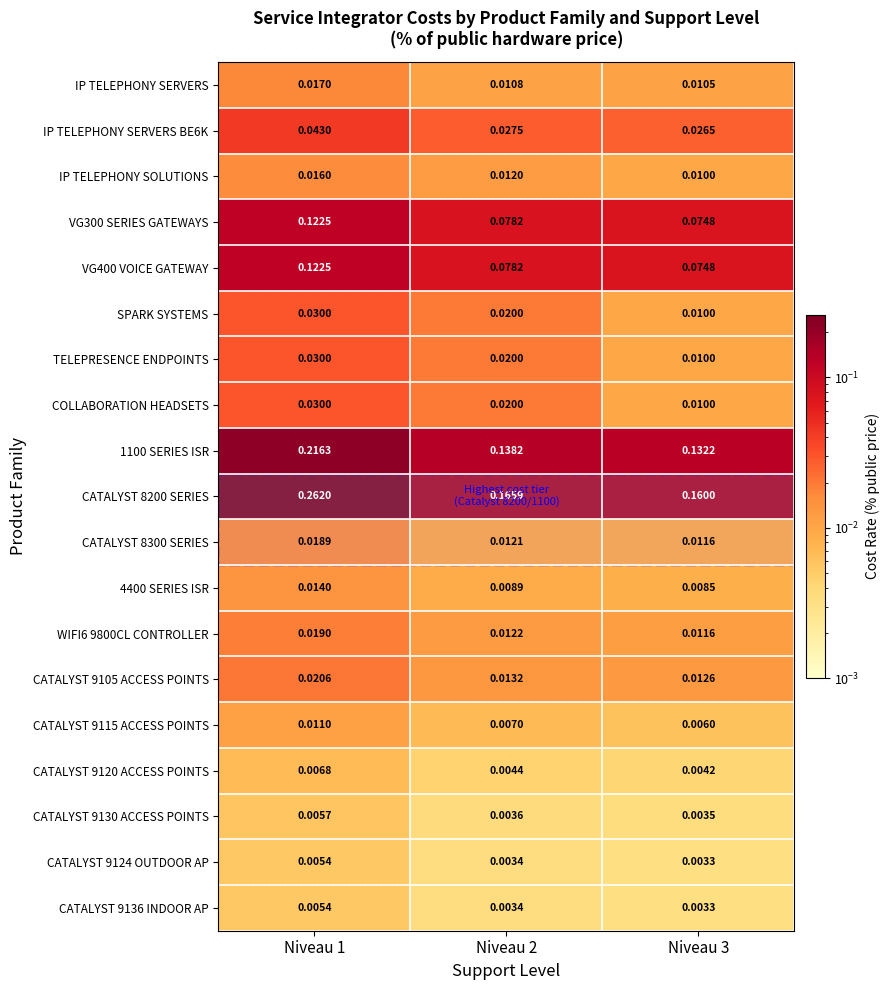

Reading right to left, extract all data points from this chart.

IP TELEPHONY SERVERS: Niveau 3=0.0	Niveau 2=0.0	Niveau 1=0.0
IP TELEPHONY SERVERS BE6K: Niveau 3=0.0	Niveau 2=0.0	Niveau 1=0.0
IP TELEPHONY SOLUTIONS: Niveau 3=0.0	Niveau 2=0.0	Niveau 1=0.0
VG300 SERIES GATEWAYS: Niveau 3=0.1	Niveau 2=0.1	Niveau 1=0.1
VG400 VOICE GATEWAY: Niveau 3=0.1	Niveau 2=0.1	Niveau 1=0.1
SPARK SYSTEMS: Niveau 3=0.0	Niveau 2=0.0	Niveau 1=0.0
TELEPRESENCE ENDPOINTS: Niveau 3=0.0	Niveau 2=0.0	Niveau 1=0.0
COLLABORATION HEADSETS: Niveau 3=0.0	Niveau 2=0.0	Niveau 1=0.0
1100 SERIES ISR: Niveau 3=0.1	Niveau 2=0.1	Niveau 1=0.2
CATALYST 8200 SERIES: Niveau 3=0.2	Niveau 2=0.2	Niveau 1=0.3
CATALYST 8300 SERIES: Niveau 3=0.0	Niveau 2=0.0	Niveau 1=0.0
4400 SERIES ISR: Niveau 3=0.0	Niveau 2=0.0	Niveau 1=0.0
WIFI6 9800CL CONTROLLER: Niveau 3=0.0	Niveau 2=0.0	Niveau 1=0.0
CATALYST 9105 ACCESS POINTS: Niveau 3=0.0	Niveau 2=0.0	Niveau 1=0.0
CATALYST 9115 ACCESS POINTS: Niveau 3=0.0	Niveau 2=0.0	Niveau 1=0.0
CATALYST 9120 ACCESS POINTS: Niveau 3=0.0	Niveau 2=0.0	Niveau 1=0.0
CATALYST 9130 ACCESS POINTS: Niveau 3=0.0	Niveau 2=0.0	Niveau 1=0.0
CATALYST 9124 OUTDOOR AP: Niveau 3=0.0	Niveau 2=0.0	Niveau 1=0.0
CATALYST 9136 INDOOR AP: Niveau 3=0.0	Niveau 2=0.0	Niveau 1=0.0